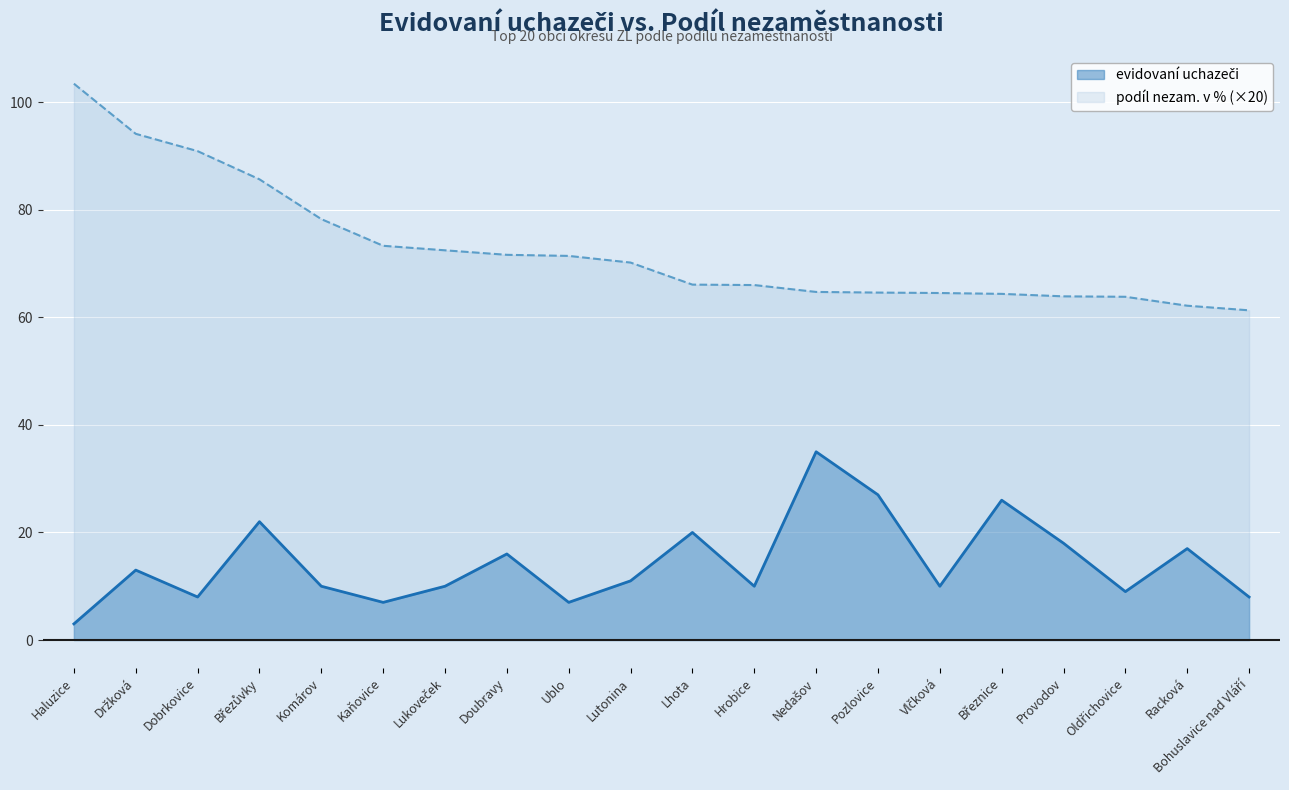

True or false: podíl nezam. v % and evidovaní uchazeči cross at least once.

False